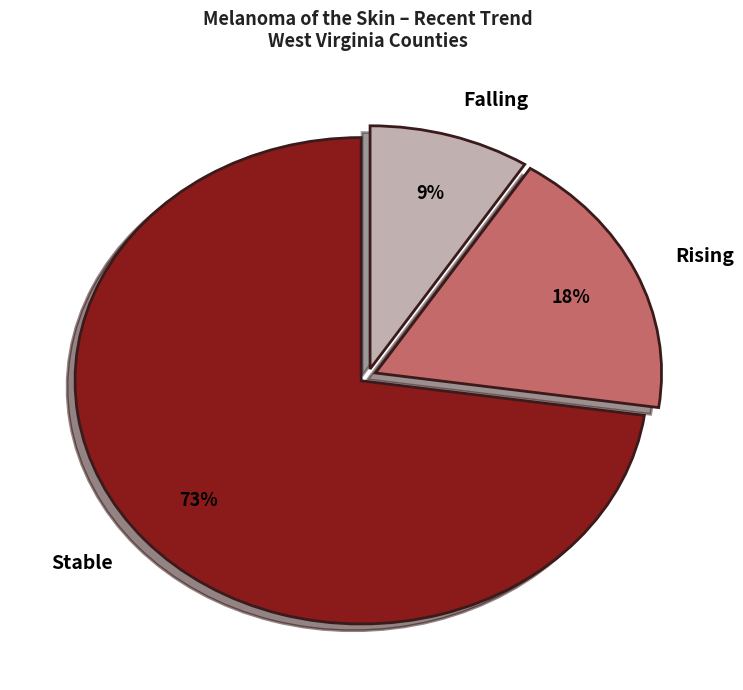

Between Stable and Falling, which is larger?

Stable